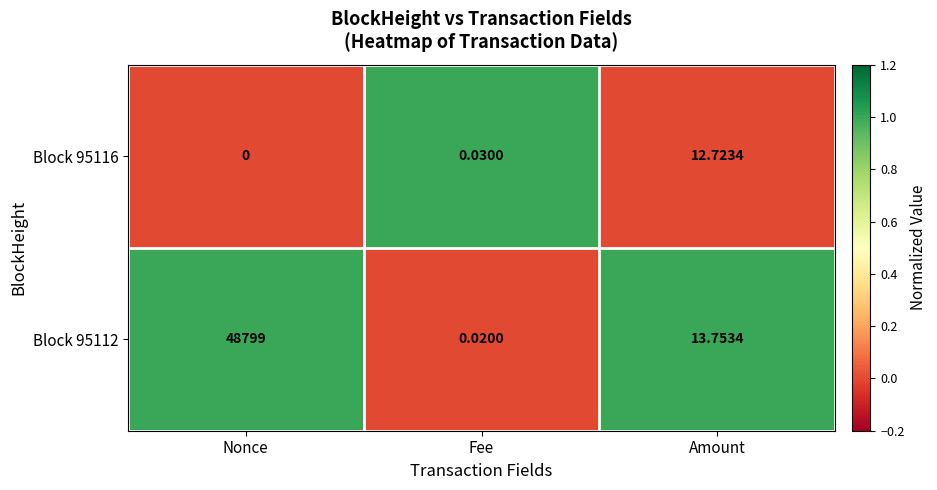

At which category is the sum across all series the highest?

Nonce